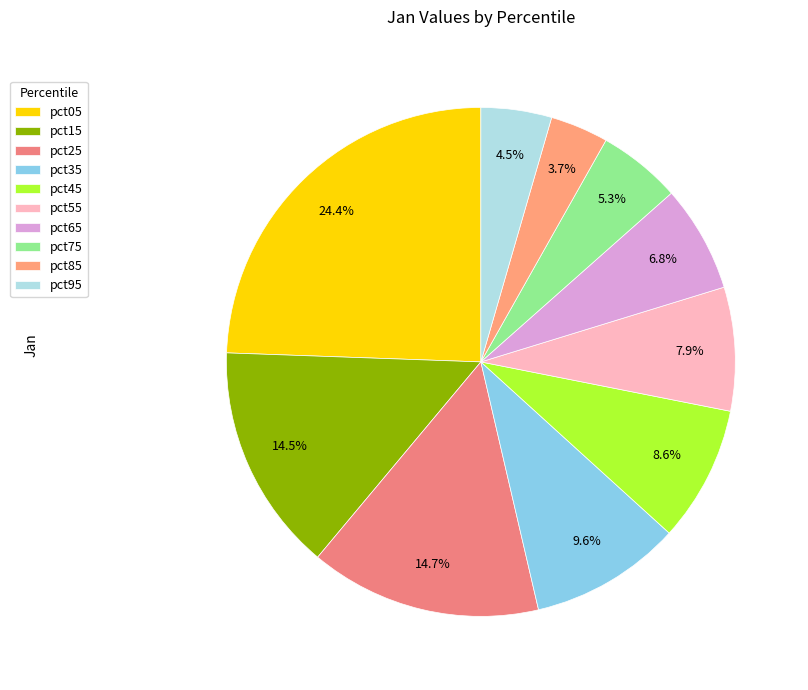

Which category has the biggest portion of the pie?

pct05